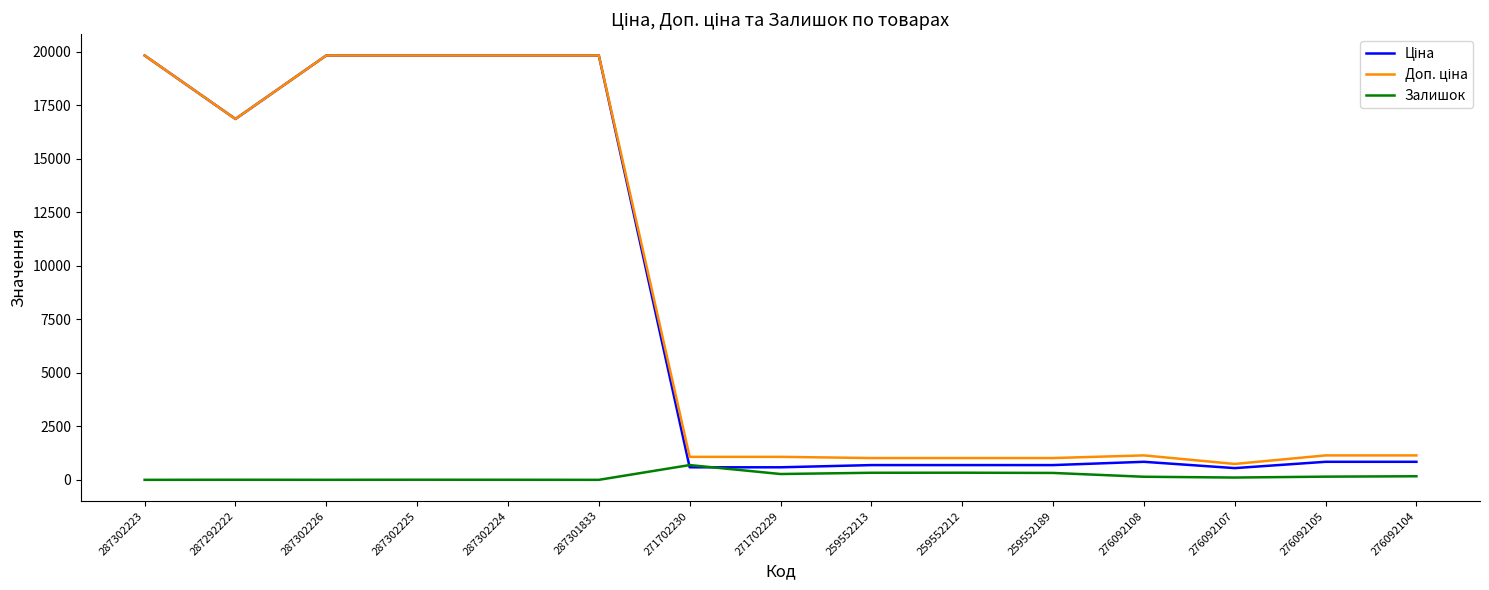

True or false: Залишок has a value of 107.0 at 276092107.

True